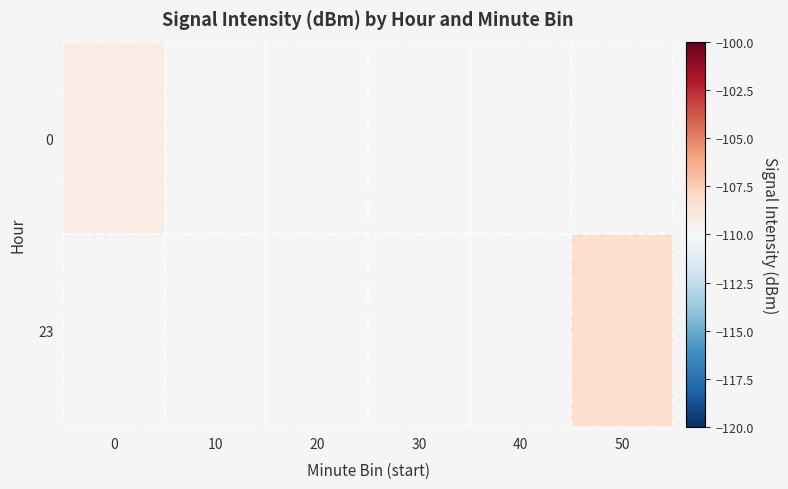

The value of 0 at 0 is -70.6. True or false?

False